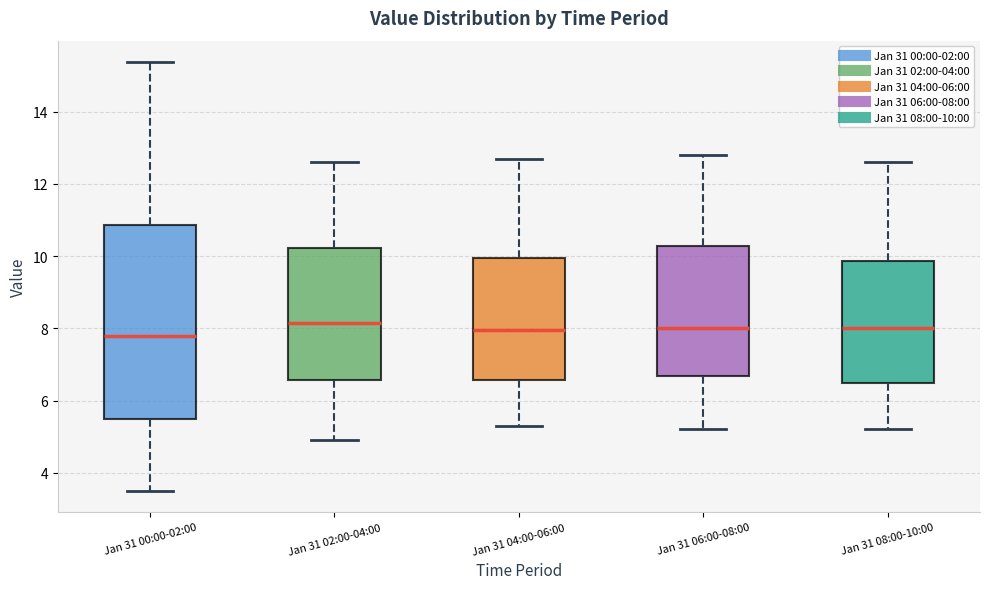

Reading left to right, transcribe this box plot: for each box, give where its median line is, the range the box spans, and where its two whiskers end, as read against the y-axis. The values are not printed on the chart, so give them approximately, as read against the axis.

Jan 31 00:00-02:00: median 7.8, box 5.4 to 10.8, whiskers 3.6 to 15.4
Jan 31 02:00-04:00: median 8.2, box 6.6 to 10.2, whiskers 5.0 to 12.6
Jan 31 04:00-06:00: median 8.0, box 6.6 to 10.0, whiskers 5.4 to 12.8
Jan 31 06:00-08:00: median 8.0, box 6.6 to 10.2, whiskers 5.2 to 12.8
Jan 31 08:00-10:00: median 8.0, box 6.6 to 9.8, whiskers 5.2 to 12.6